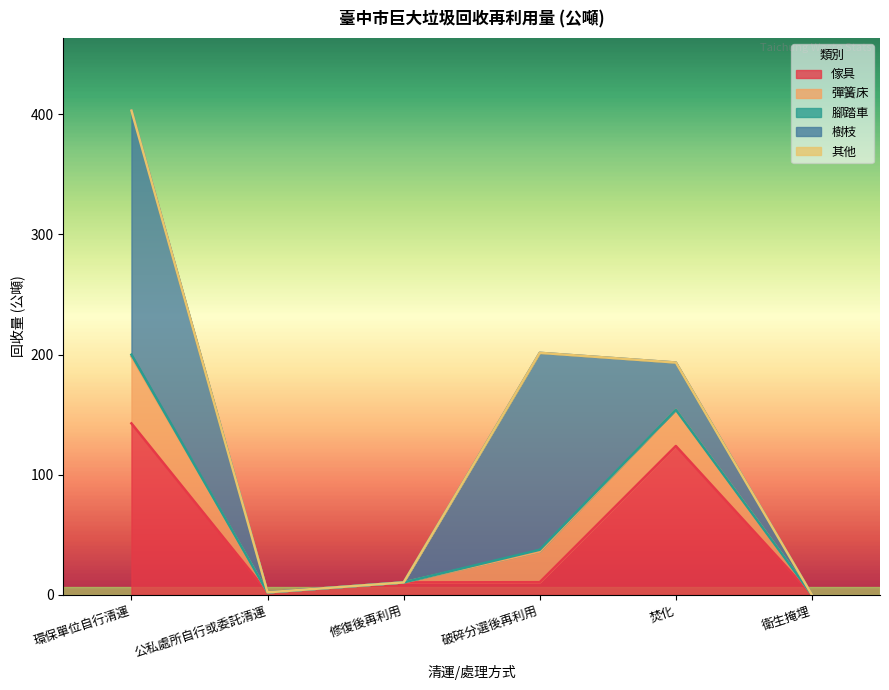

Between 環保單位自行清運 and 衛生掩埋, which series saw the biggest shift?

樹枝